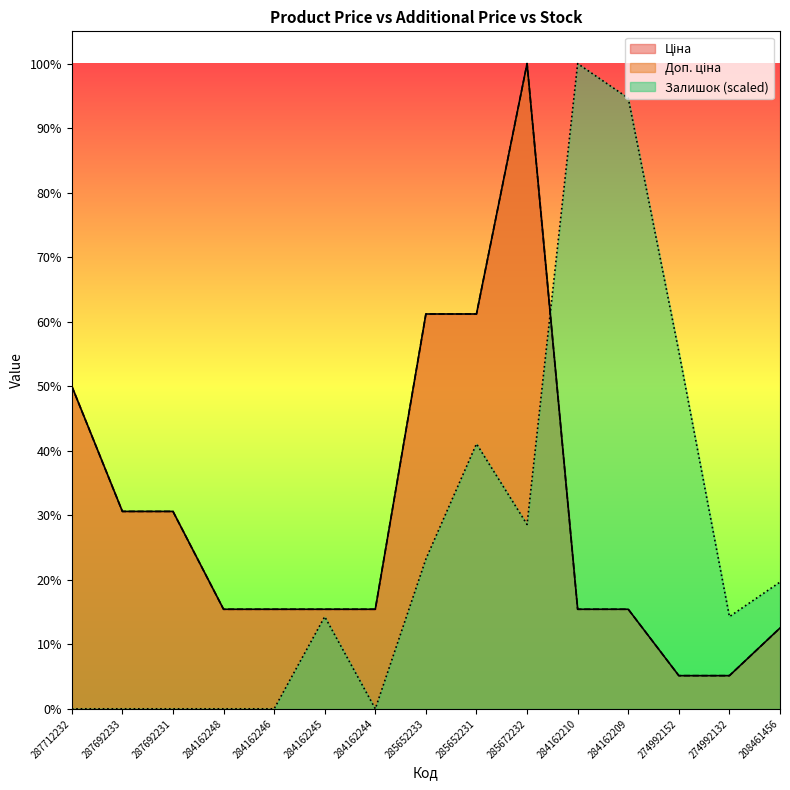

What is the label of the 11th point from the left?

284162210